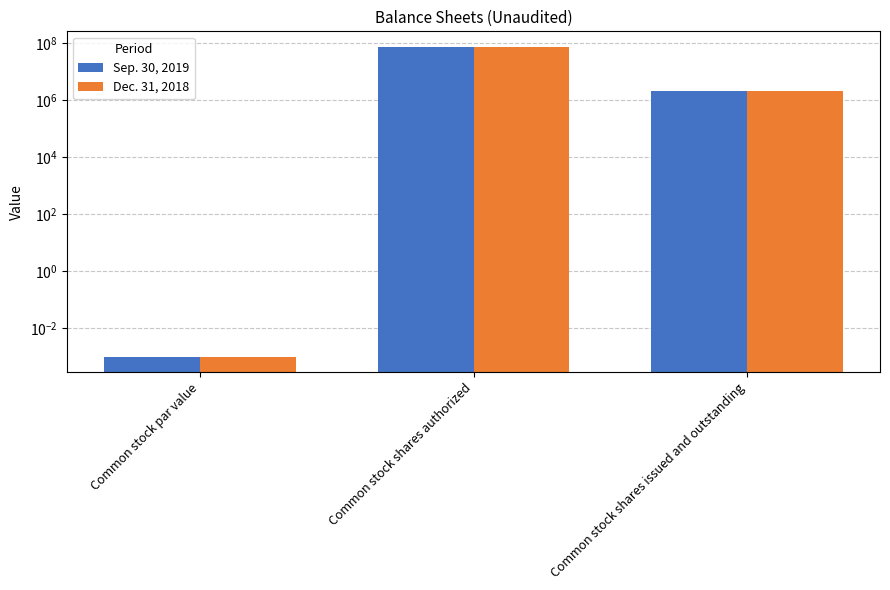

Is the value of Dec. 31, 2018 at Common stock shares issued and outstanding greater than the value of Sep. 30, 2019 at Common stock shares authorized?

No